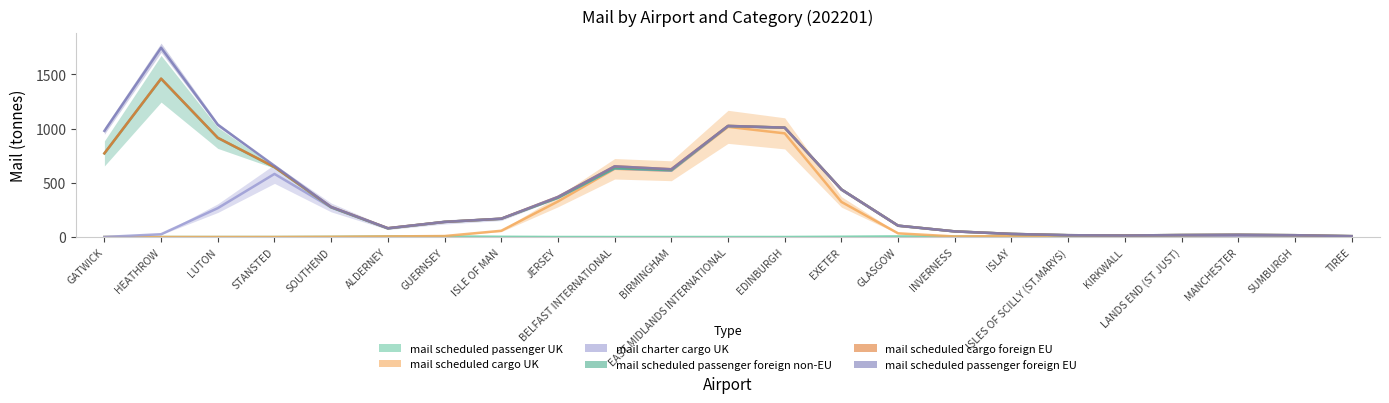

What is the average value of the mail scheduled cargo foreign EU series?

385.3